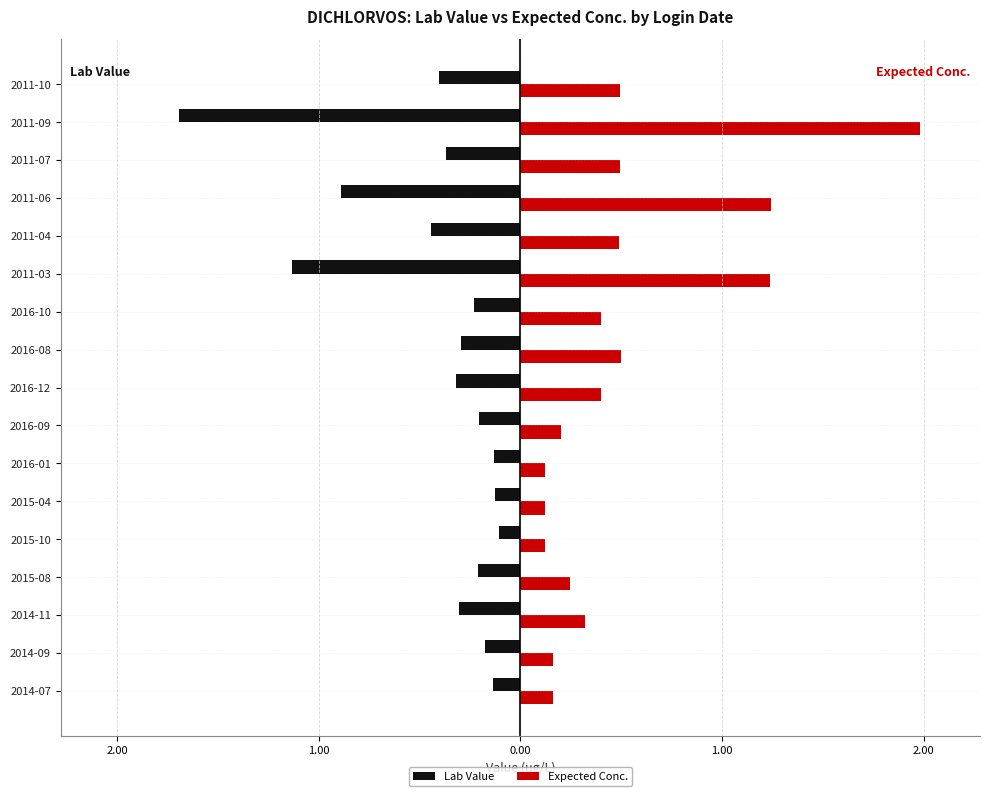

Which series has the largest total across all categories?

Expected Conc.